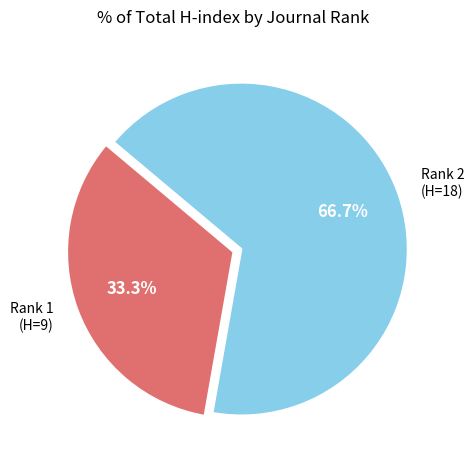

Does Rank 2 (H=18) represent more than half of the total?

Yes